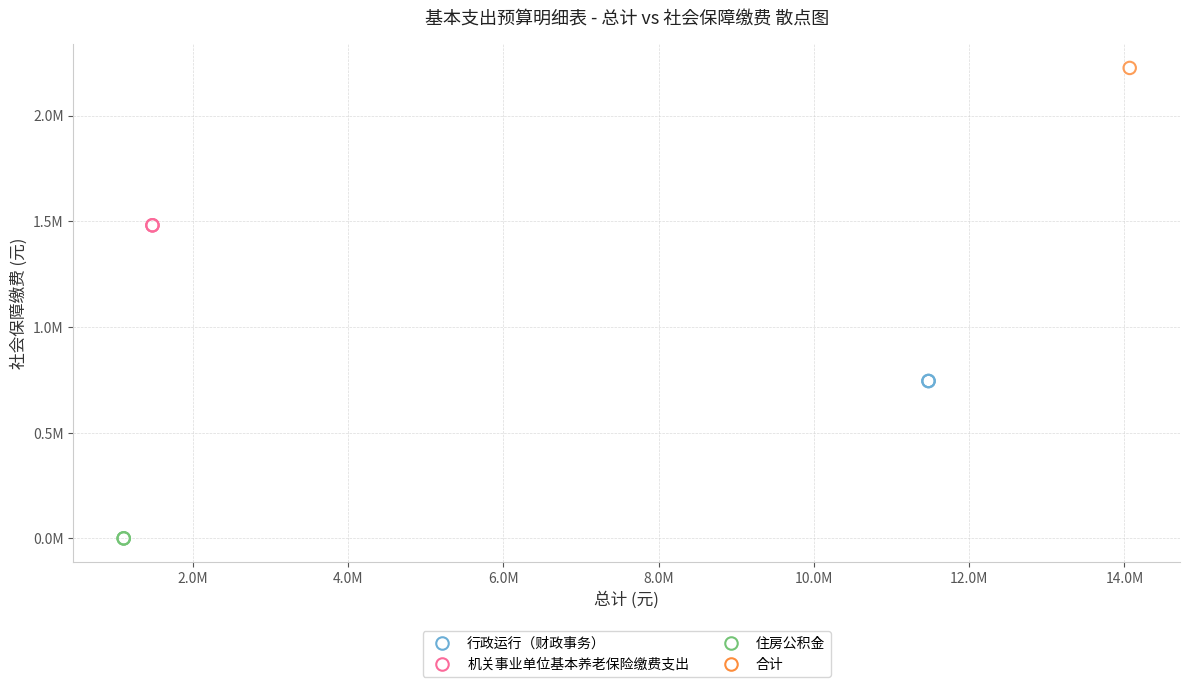

What are all the series names shown in the legend?

行政运行（财政事务）, 机关事业单位基本养老保险缴费支出, 住房公积金, 合计